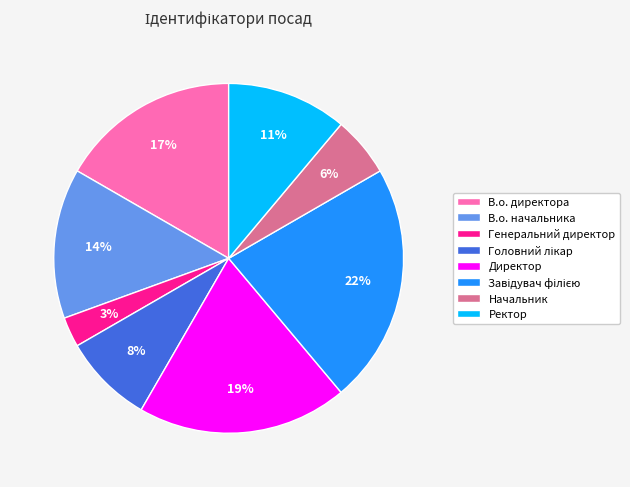

How many segments does this pie chart have?

8